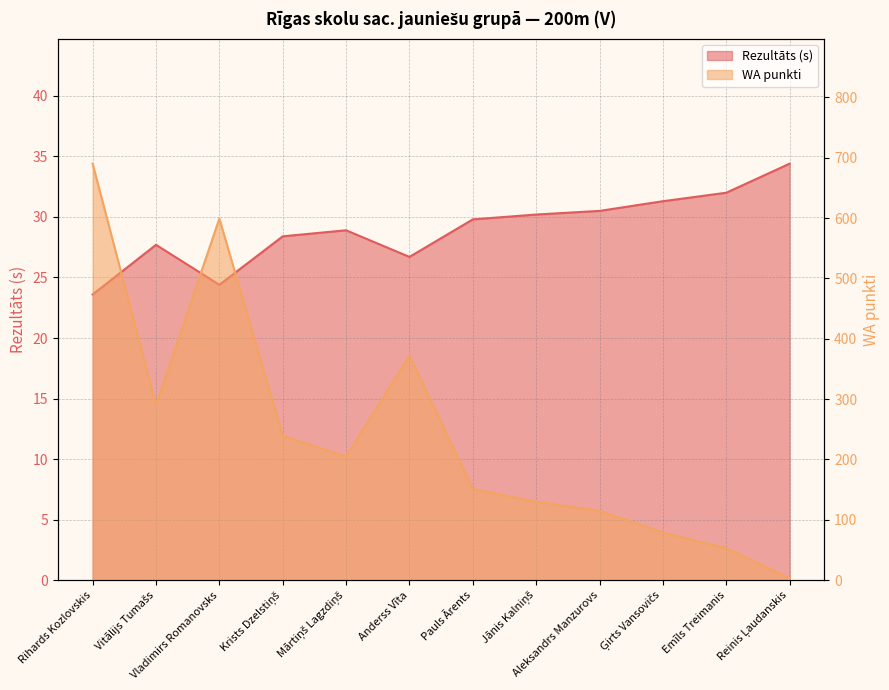

Reading left to right, transcribe all the data shown in this chart.

Rezultāts: Rihards Kozlovskis=23.6	Vitālijs Tumašs=27.7	Vladimirs Romanovsks=24.4	Krists Dzelstiņš=28.4	Mārtiņš Lagzdiņš=28.9	Anderss Vīta=26.7	Pauls Ārents=29.8	Jānis Kalniņš=30.2	Aleksandrs Manzurovs=30.5	Ģirts Vansovičs=31.3	Emīls Treimanis=32.0	Reinis Ļaudanskis=34.4
WA: Rihards Kozlovskis=690.0	Vitālijs Tumašs=290.0	Vladimirs Romanovsks=599.0	Krists Dzelstiņš=239.0	Mārtiņš Lagzdiņš=205.0	Anderss Vīta=372.0	Pauls Ārents=151.0	Jānis Kalniņš=130.0	Aleksandrs Manzurovs=115.0	Ģirts Vansovičs=79.0	Emīls Treimanis=53.0	Reinis Ļaudanskis=3.0